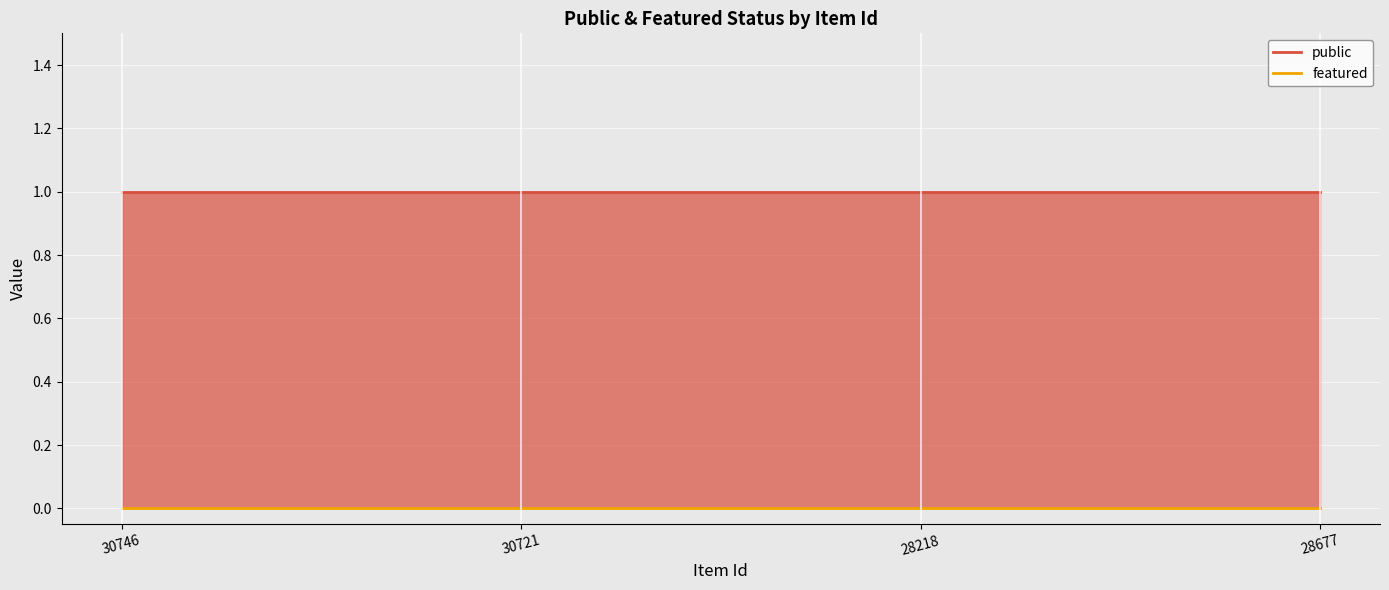

Is the value of featured at 30721 greater than the value of public at 30721?

No